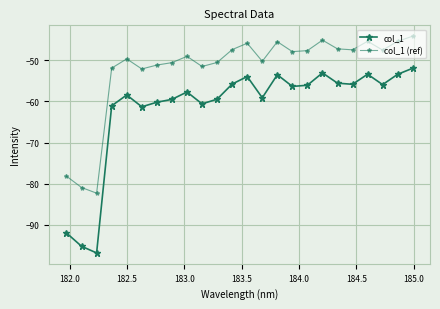

True or false: col_1 (ref) and col_1 intersect in this chart.

False